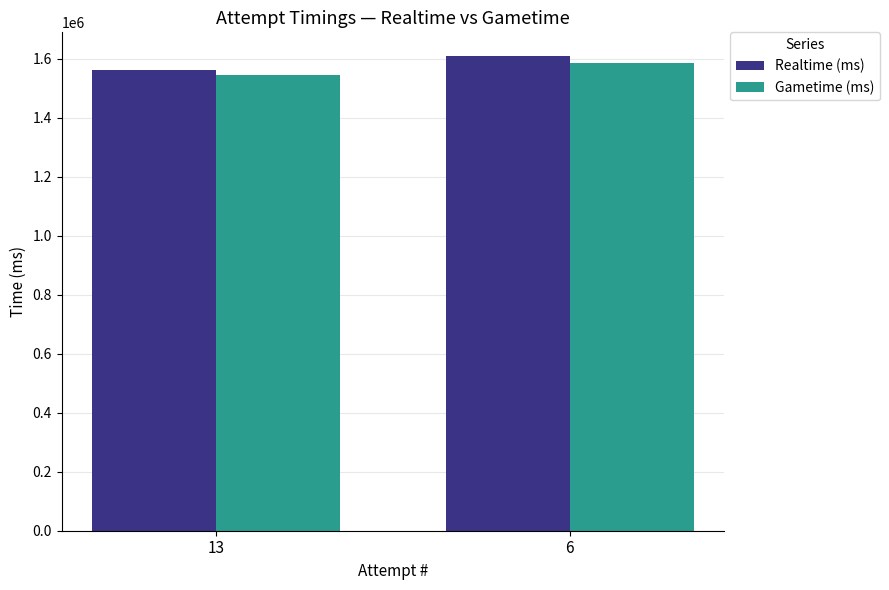

True or false: Gametime (ms) has a value of 701882 at 6.

False